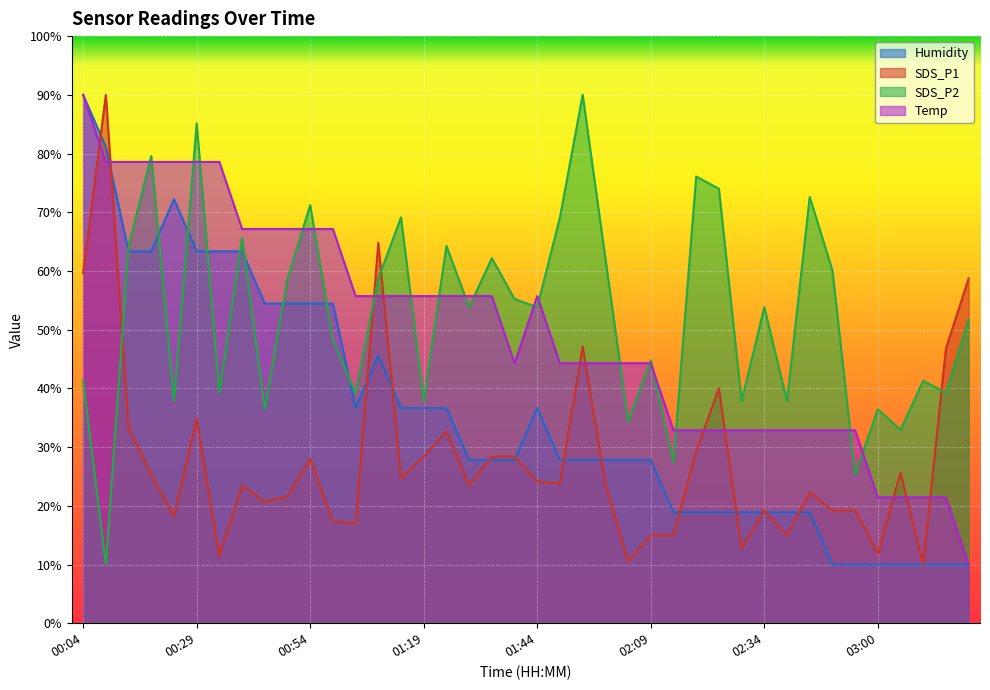

What value does the Humidity series have at 00:54?

54.4